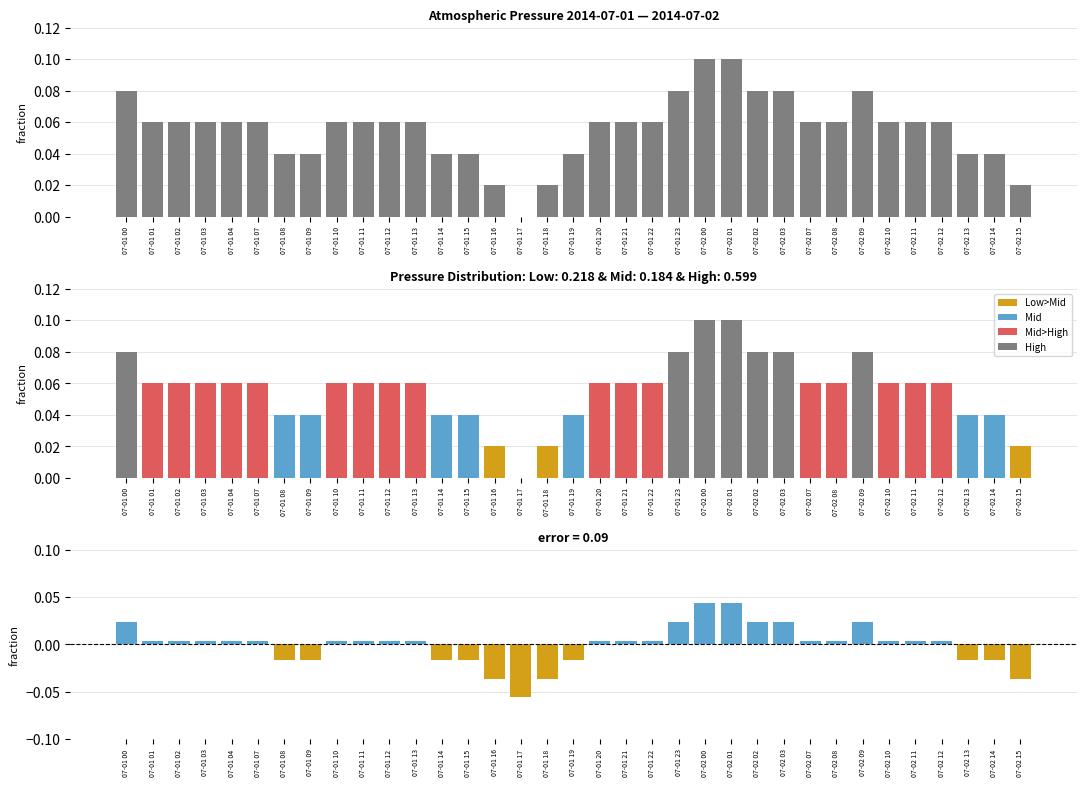

List the series in order of their peak value, lowest first.

press deviation, press